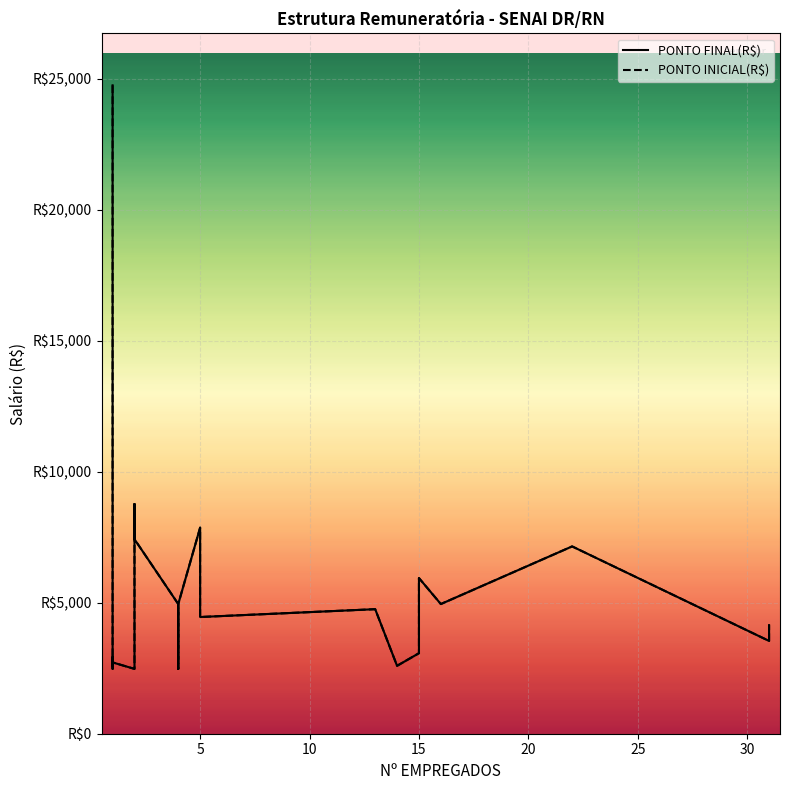

Reading left to right, transcribe all the data shown in this chart.

PONTO FINAL(R$): 24754.8	24754.8	21041.6	16957.0	16957.0	9993.0	9901.9	9901.9	8655.3	2475.5	2927.8	2723.0	2475.5	8766.8	7426.4	4951.0	2475.5	4951.0	7867.8	4455.9	4754.9	2592.9	3074.3	5943.6	4951.0	7151.6	3542.4	4145.6
PONTO INICIAL(R$): 24754.8	24754.8	21041.6	16957.0	16957.0	9993.0	9901.9	9901.9	8655.3	2475.5	2927.8	2723.0	2475.5	8766.8	7426.4	4951.0	2475.5	4951.0	7867.8	4455.9	4754.9	2592.9	3074.3	5943.6	4951.0	7151.6	3542.4	4145.6